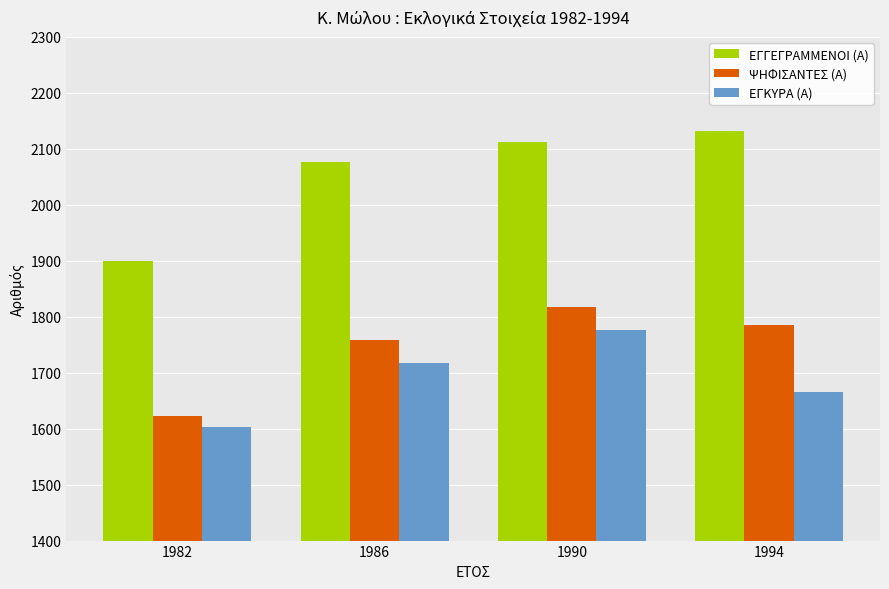

Reading left to right, transcribe all the data shown in this chart.

ΕΓΓΕΓΡΑΜΜΕΝΟΙ (Α): 1982=1900	1986=2077	1990=2113	1994=2132
ΨΗΦΙΣΑΝΤΕΣ (Α): 1982=1623	1986=1759	1990=1818	1994=1786
ΕΓΚΥΡΑ (Α): 1982=1603	1986=1718	1990=1777	1994=1666